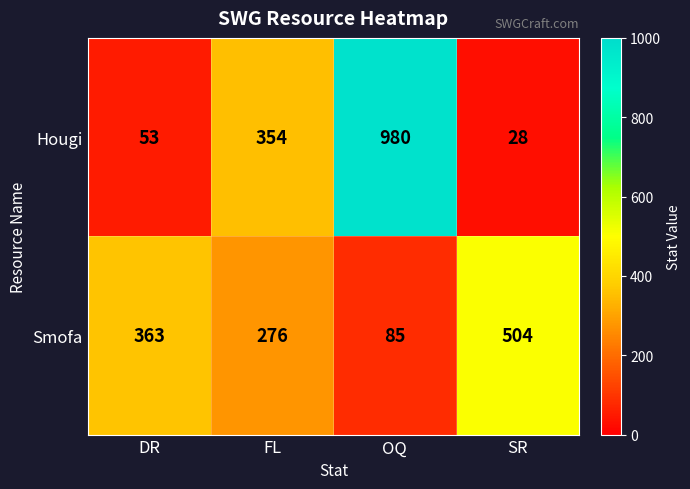

Which series has the largest total across all categories?

Hougi